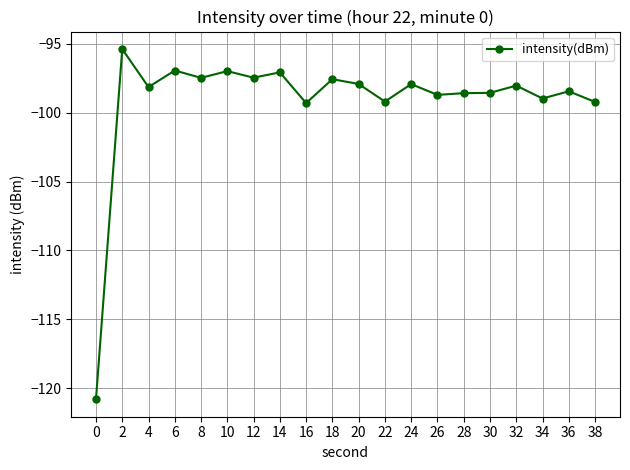

What is the difference between the values at 28 and 14?

1.5